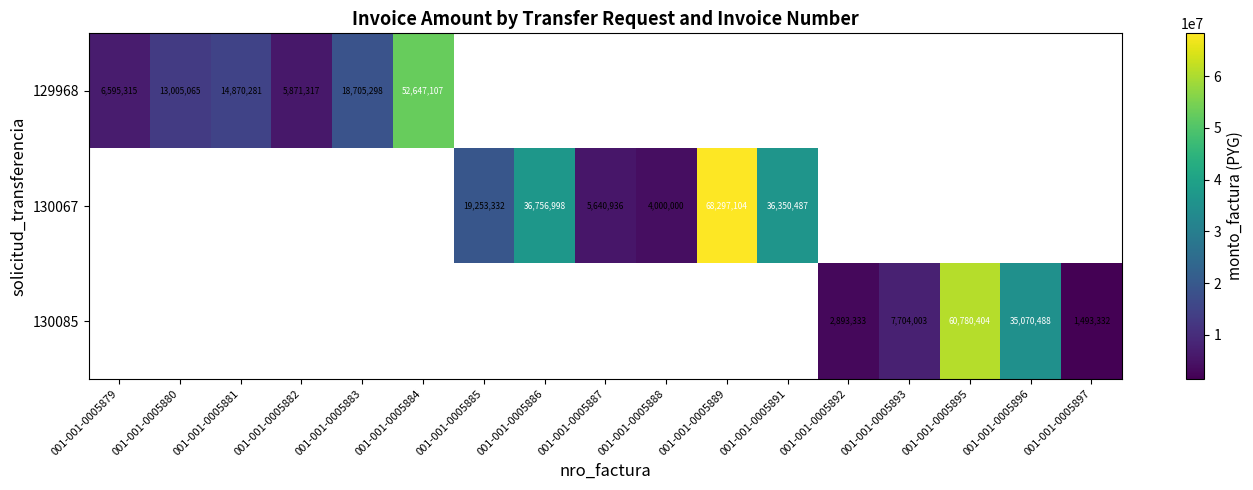

Is it true that 130067 equals 47744952 at 001-001-0005891?

False